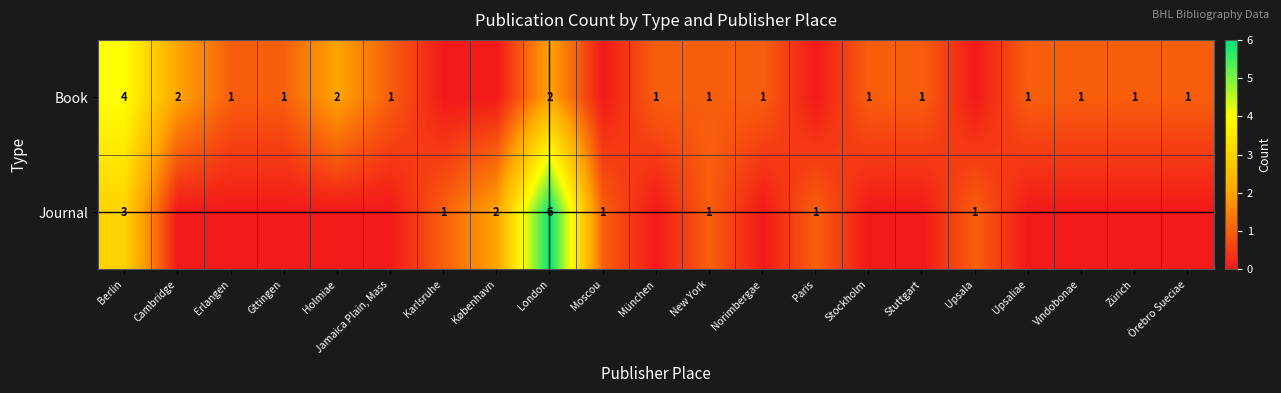

Is it true that Book equals 1 at Jamaica Plain, Mass?

True